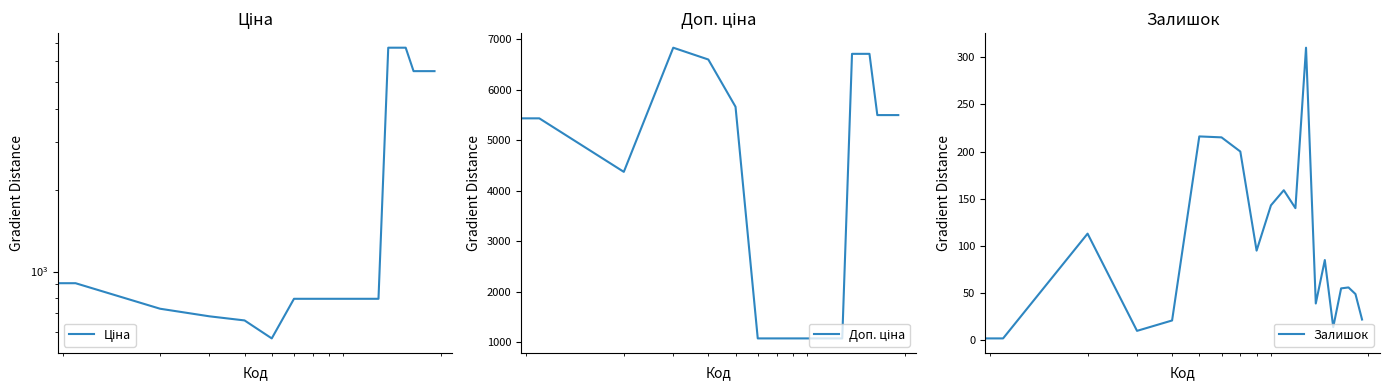

List the series in order of their peak value, highest first.

Доп. ціна, Ціна, Залишок